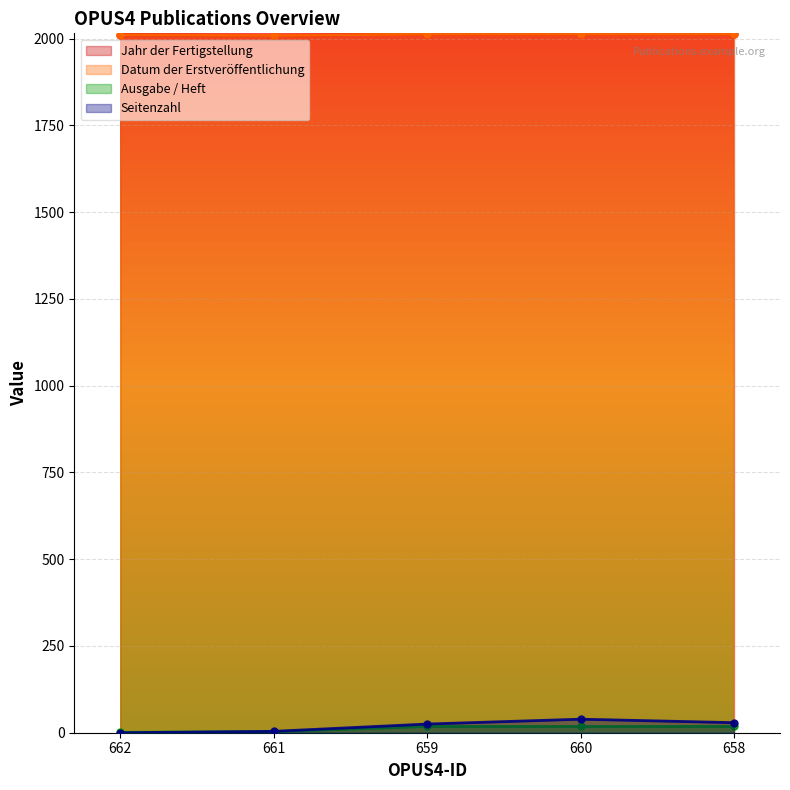

What is the label of the 4th point from the left?

660